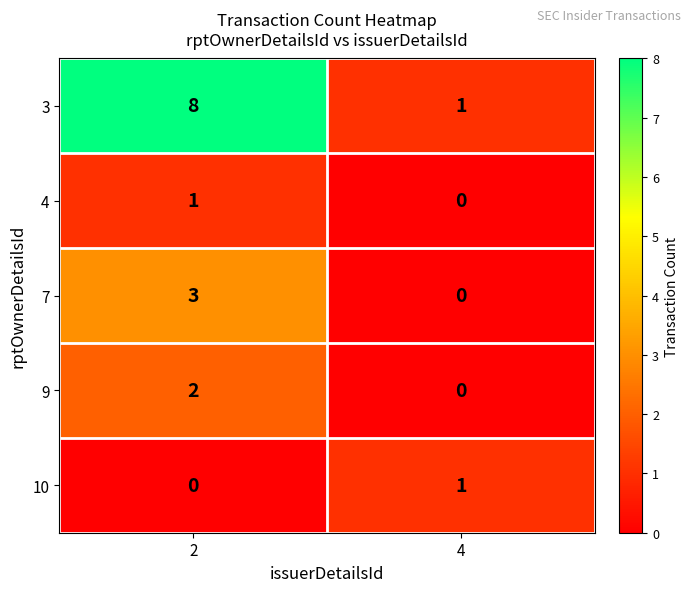

At which category is the sum across all series the highest?

2